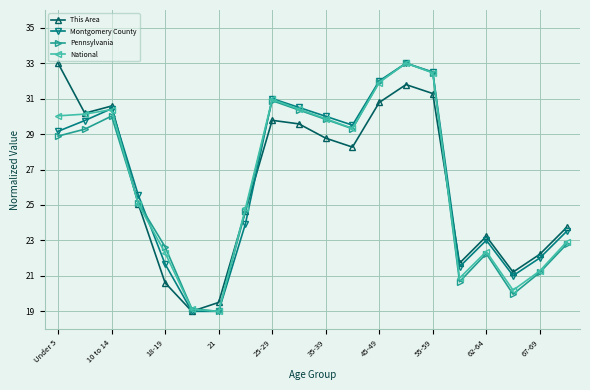

What is the greatest value displayed?

33.0